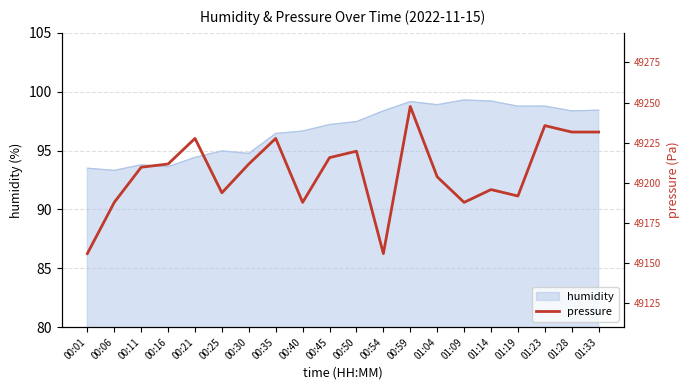

Where is the data nearest to the value 49201?

01:04